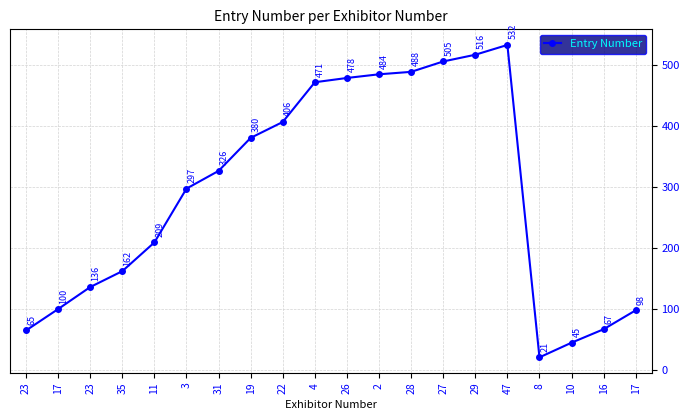

List the labels in order of value, smallest first.

8, 10, 23, 16, 17, 17, 23, 35, 11, 3, 31, 19, 22, 4, 26, 2, 28, 27, 29, 47